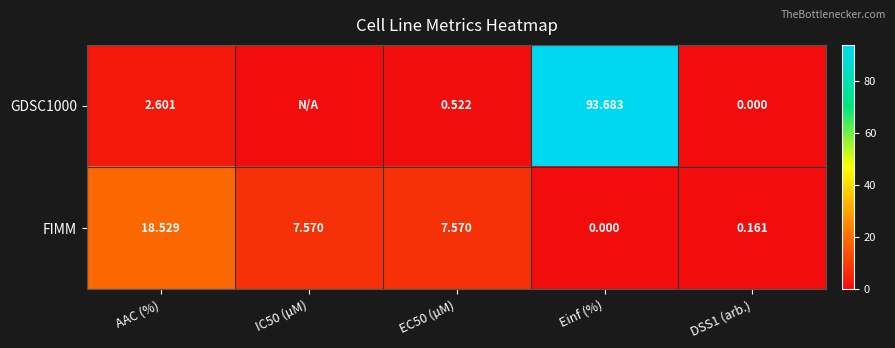

What is the sum of the FIMM values at EC50 (µM) and Einf (%)?

7.6